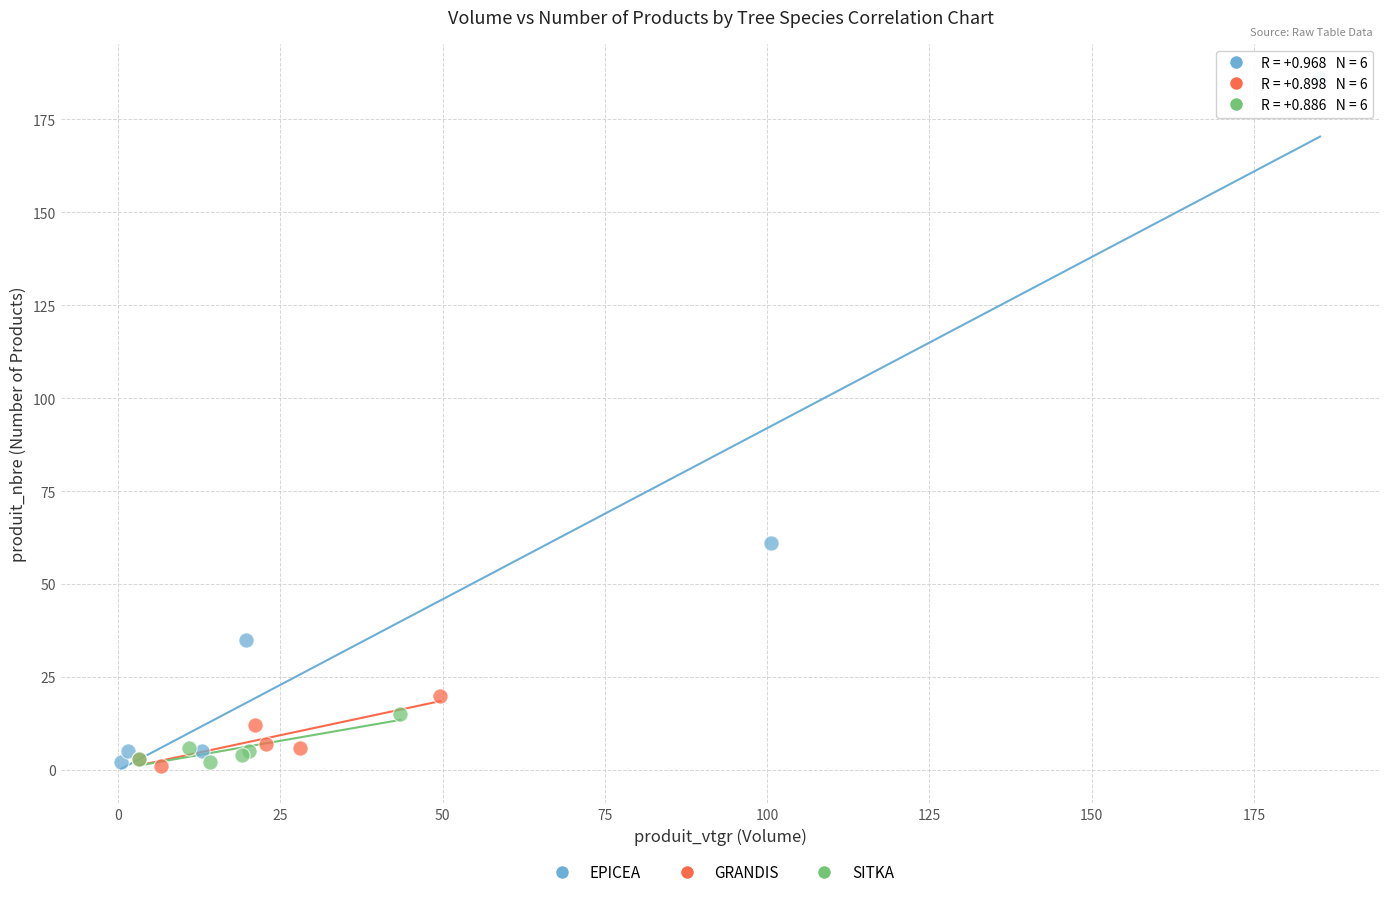

Which series has the largest Y range (max minus min)?

EPICEA